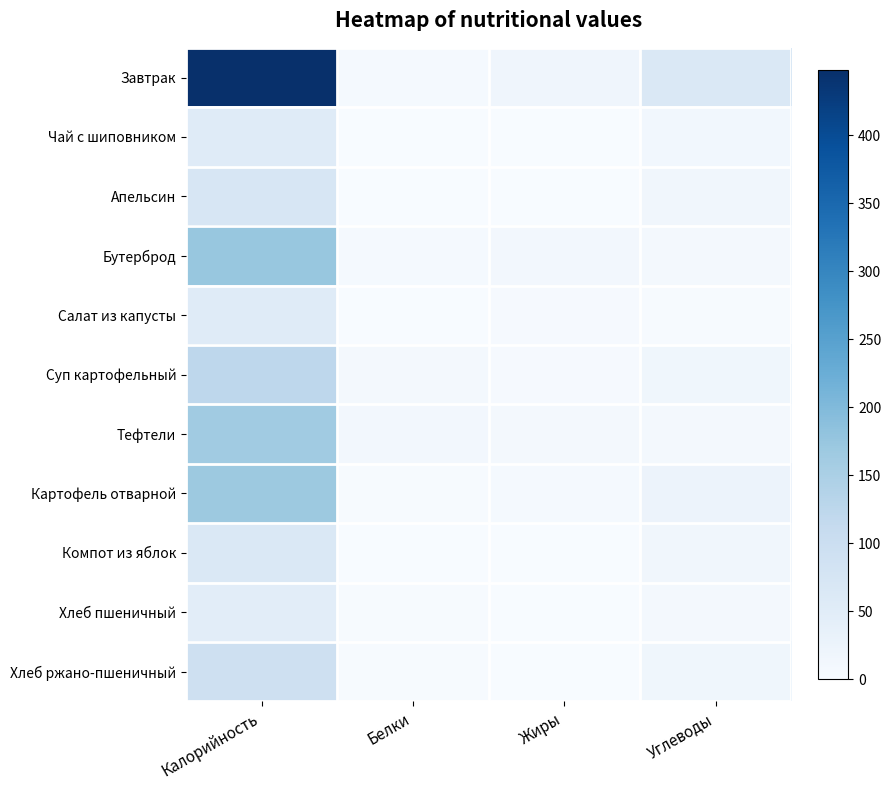

Reading left to right, transcribe all the data shown in this chart.

Завтрак: Калорийность=448	Белки=6	Жиры=19	Углеводы=65
Чай с шиповником: Калорийность=54	Белки=0	Жиры=0	Углеводы=13
Апельсин: Калорийность=71	Белки=1	Жиры=1	Углеводы=15
Бутерброд: Калорийность=174	Белки=6	Жиры=12	Углеводы=10
Салат из капусты: Калорийность=53	Белки=1	Жиры=4	Углеводы=3
Суп картофельный: Калорийность=123	Белки=7	Жиры=4	Углеводы=16
Тефтели: Калорийность=163	Белки=12	Жиры=10	Углеводы=7
Картофель отварной: Калорийность=168	Белки=3	Жиры=6	Углеводы=25
Компот из яблок: Калорийность=63	Белки=0	Жиры=0	Углеводы=15
Хлеб пшеничный: Калорийность=47	Белки=2	Жиры=0	Углеводы=10
Хлеб ржано-пшеничный: Калорийность=92	Белки=2	Жиры=0	Углеводы=17